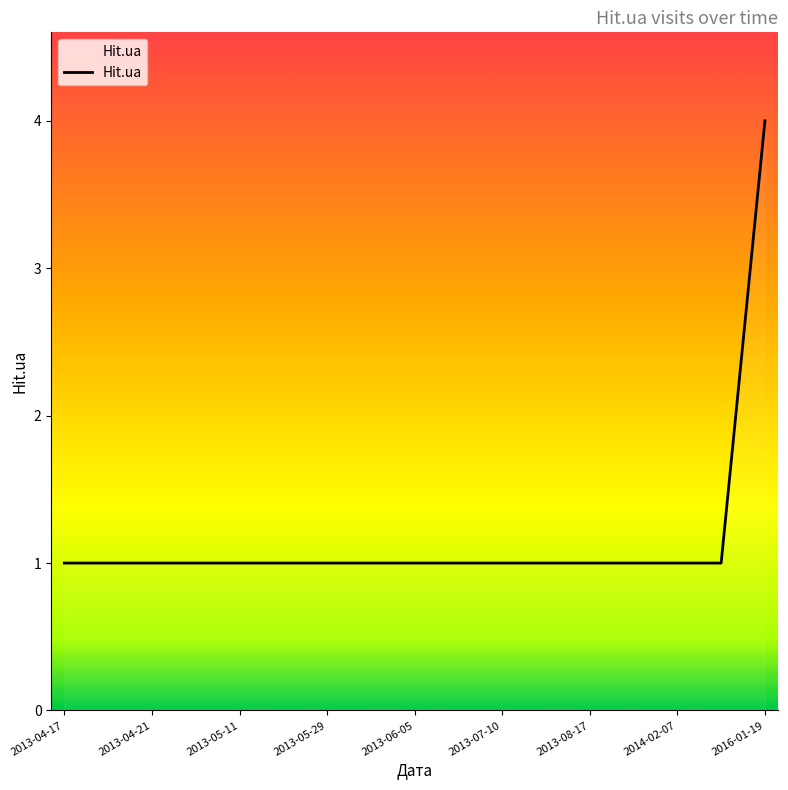

What is the difference between the maximum and minimum values?

3